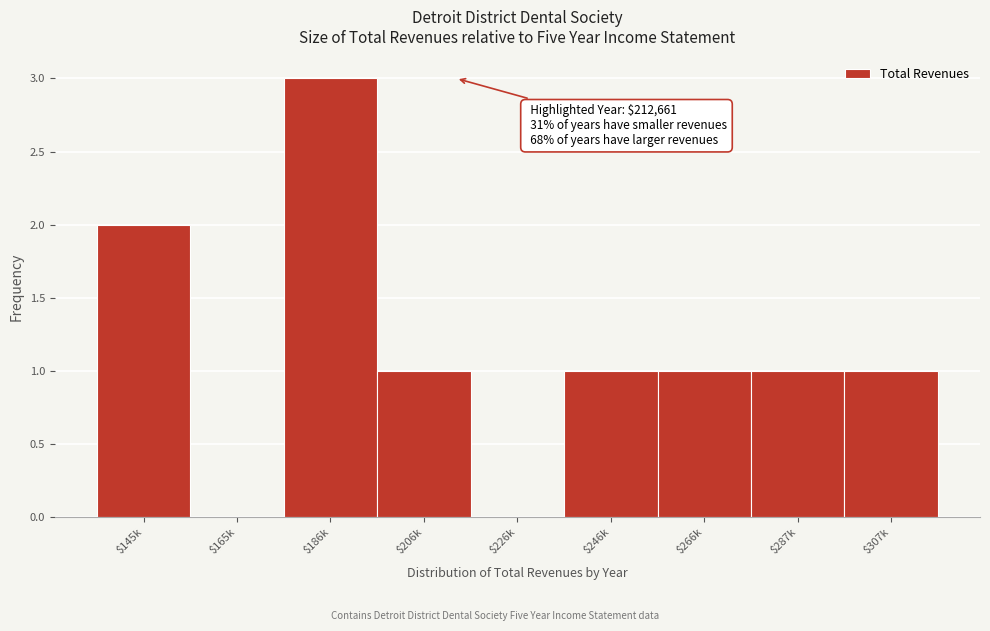

What is the greatest value displayed?

3